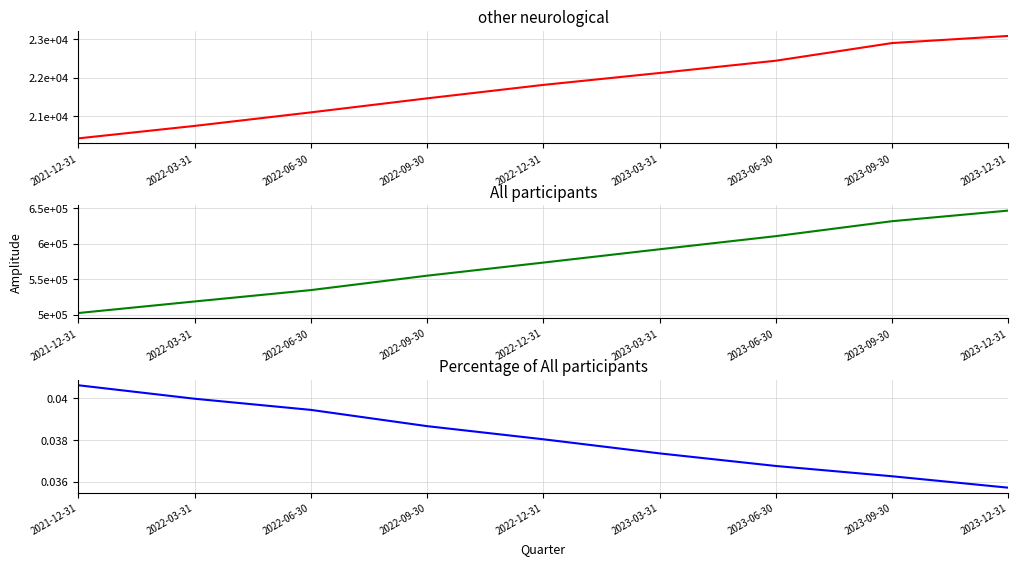

At which label does other neurological reach its minimum?

2021-12-31